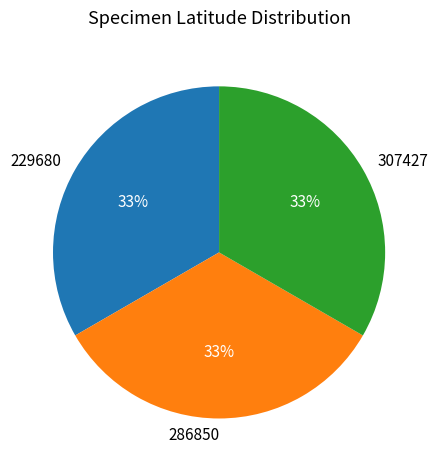

The 307427 slice represents 33% of the pie. True or false?

True